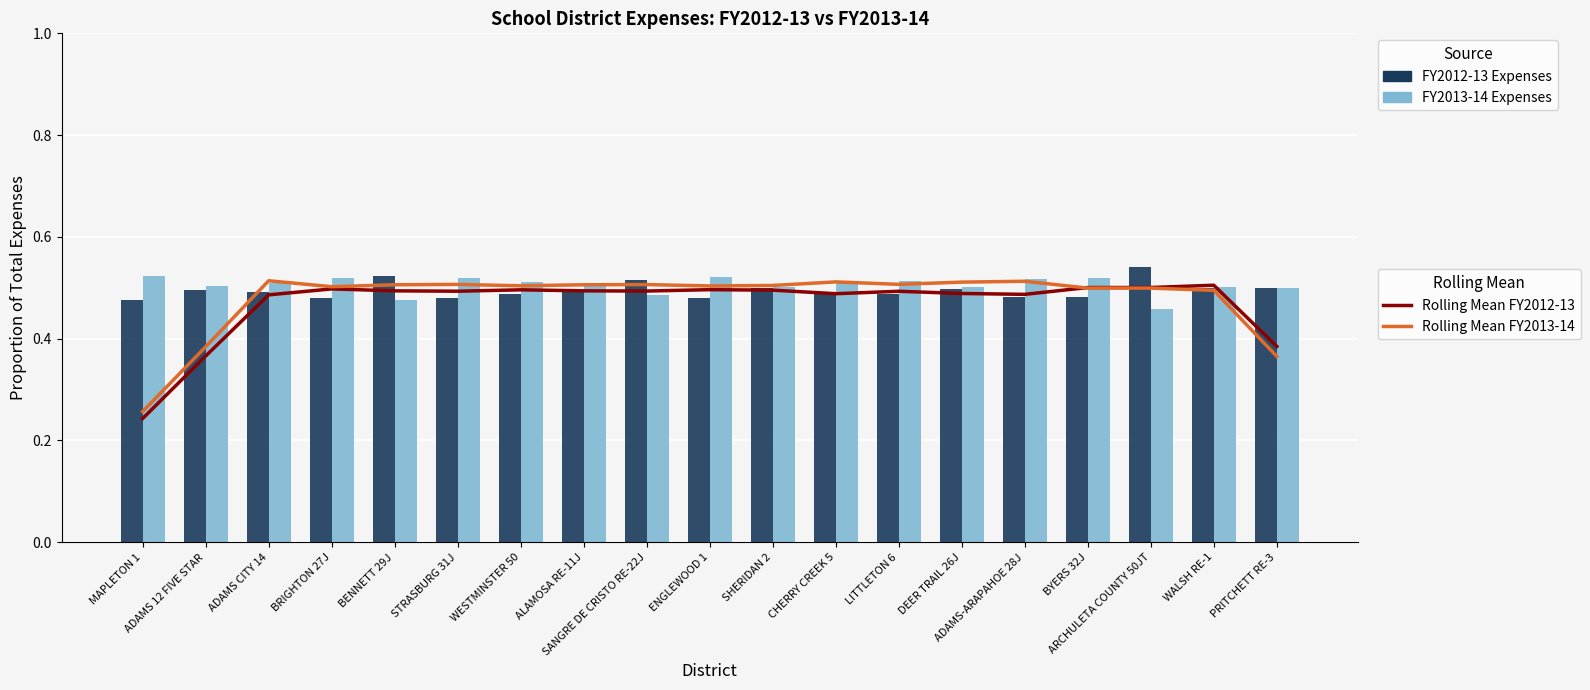

How many categories are shown in the chart?

19